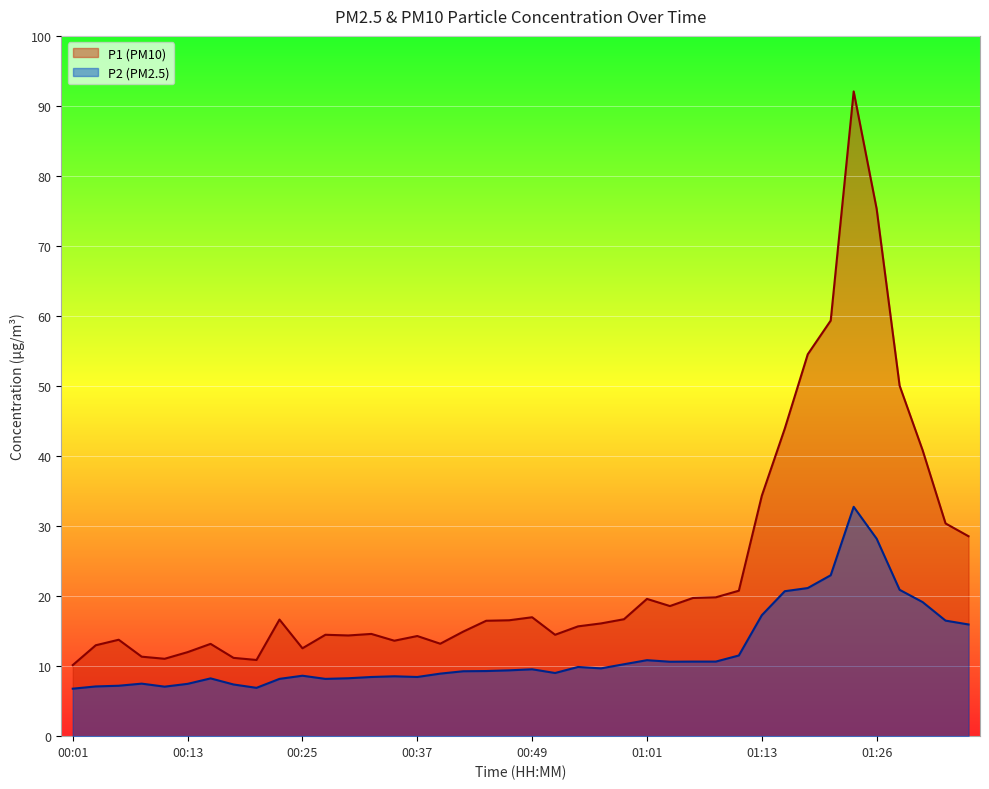

What is the spread (max minus min) of values at 00:01?

3.4